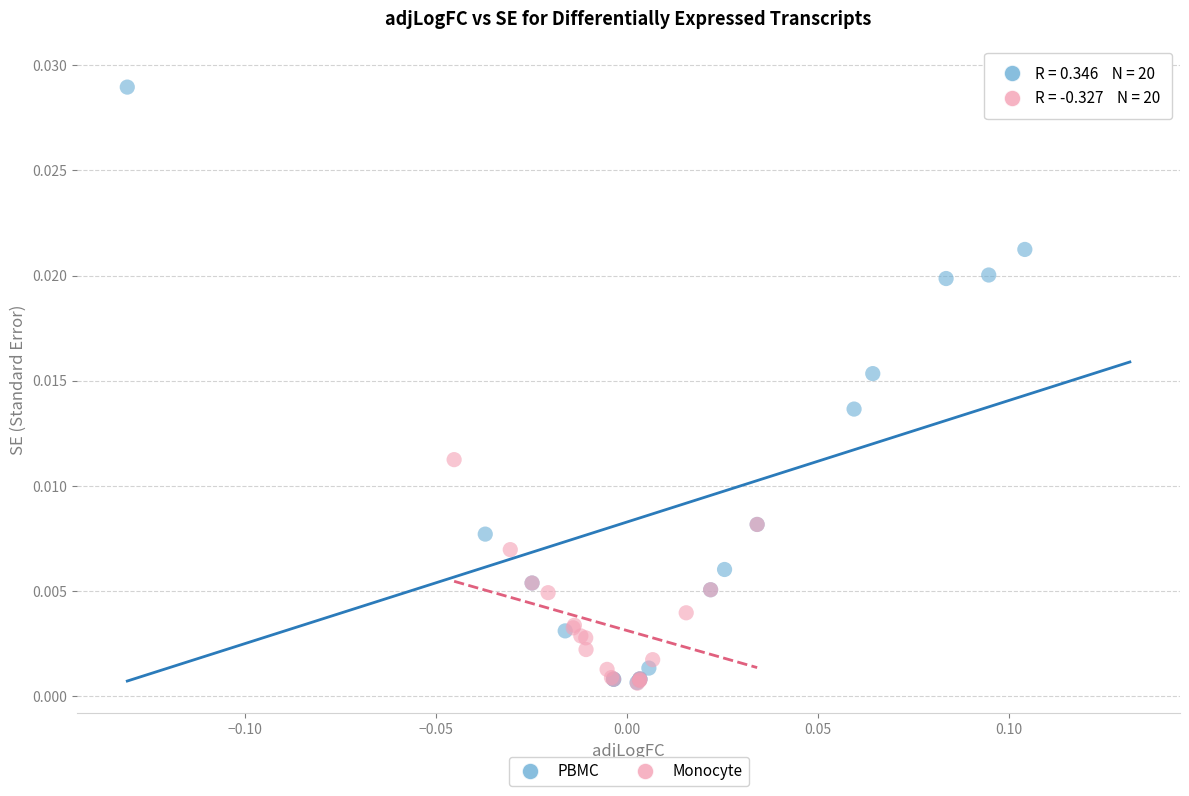

Which series has the largest Y range (max minus min)?

PBMC